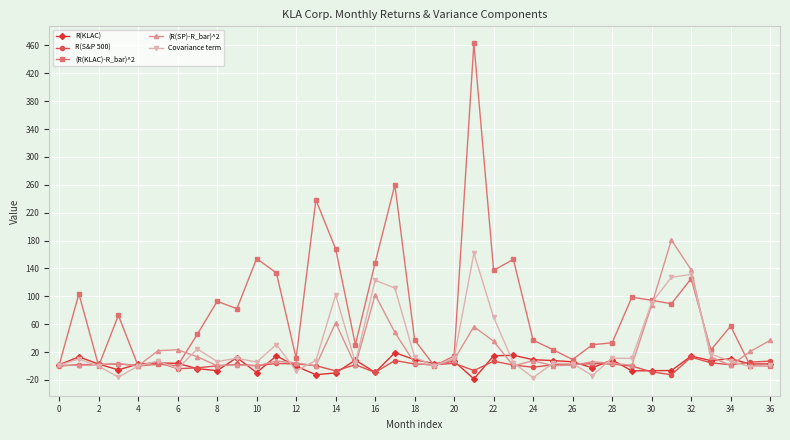

Count the number of data series in this chart.

5